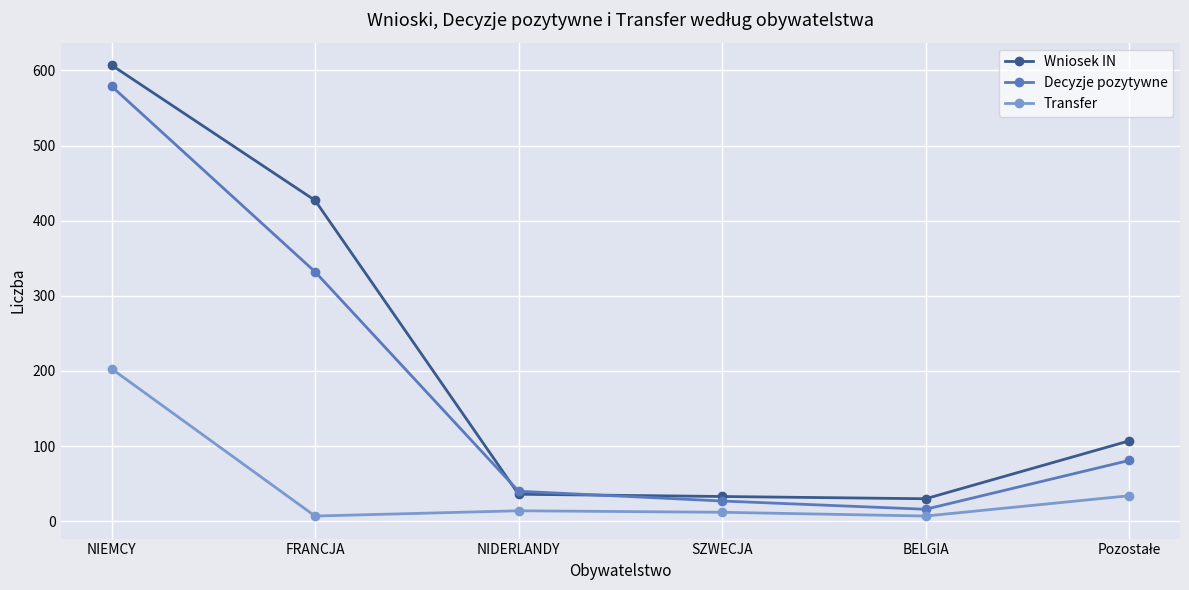

What is the maximum value for Decyzje pozytywne?

579